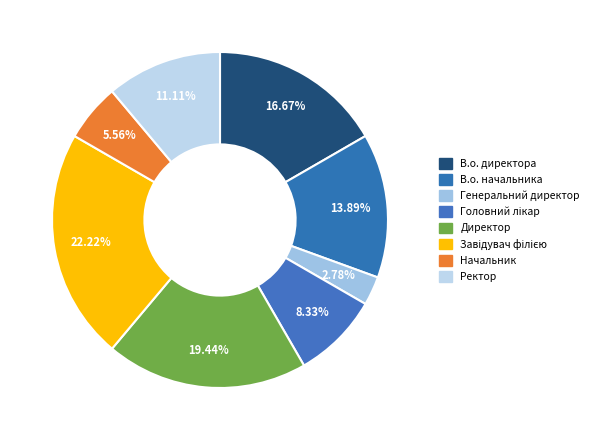

Count the number of slices in the pie.

8